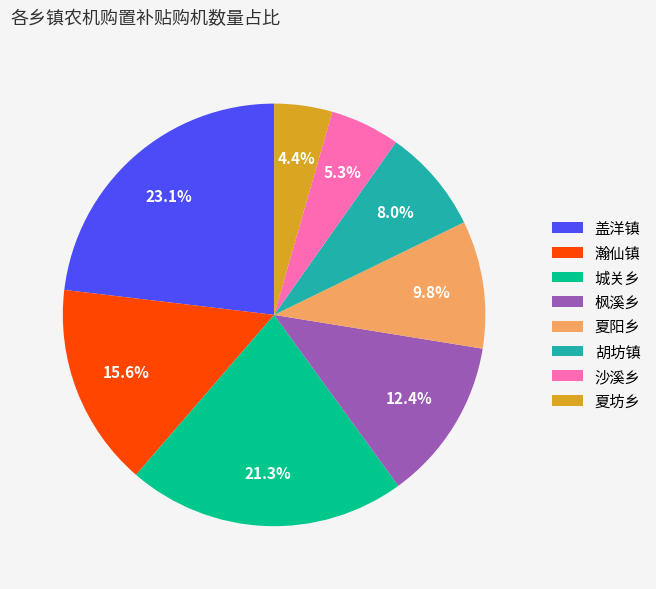

To the nearest percent, what is the combined percentage of 胡坊镇 and 夏阳乡?

18%